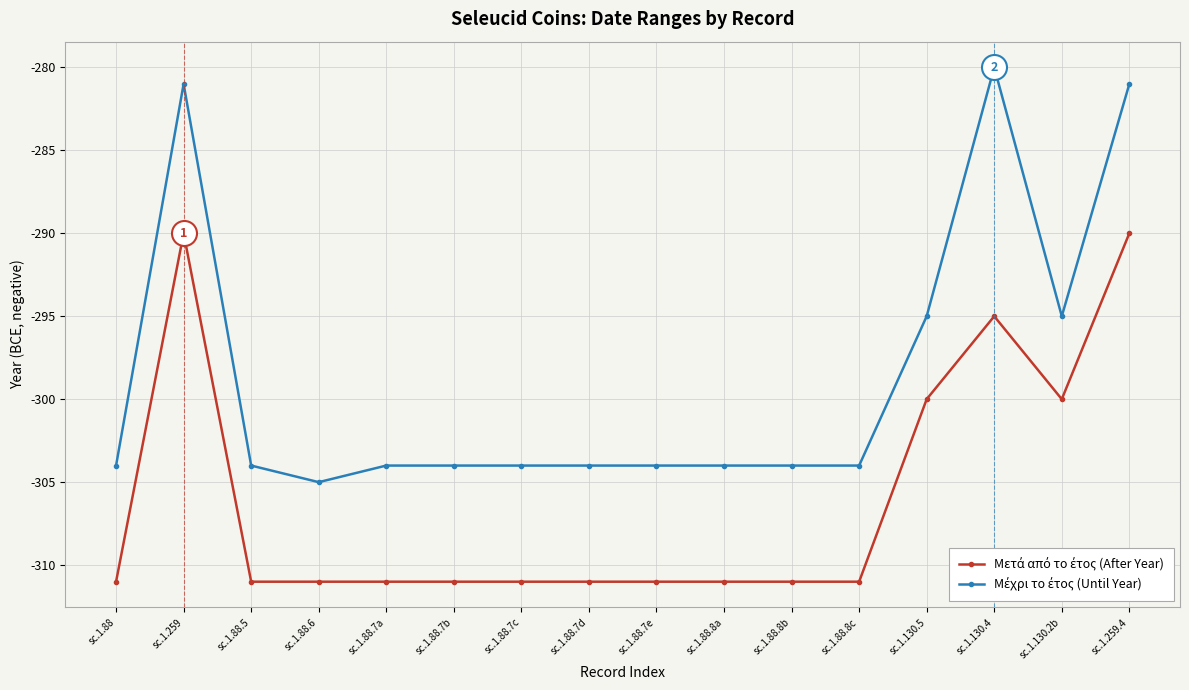

What is the smallest value displayed?

-311